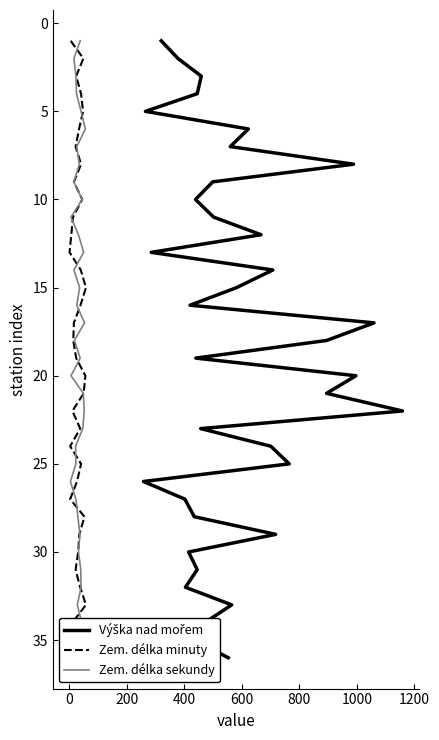

True or false: Výška nad mořem and Zem. délka sekundy intersect in this chart.

False